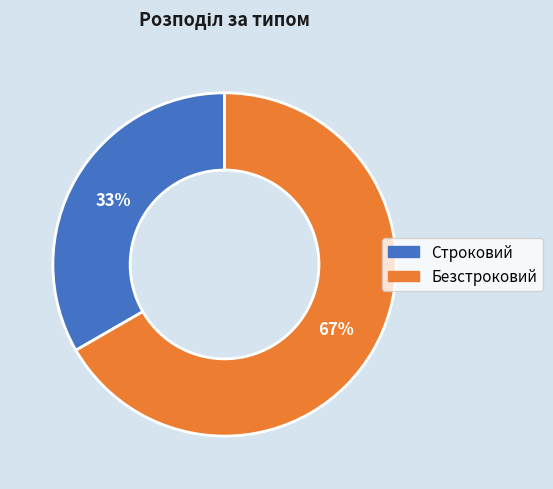

Does Строковий account for over 50% of the chart?

No